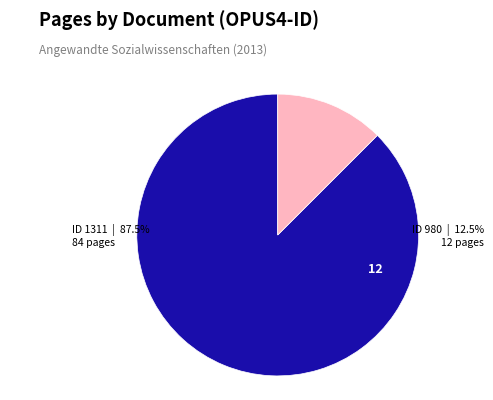

Does any single category account for the majority?

Yes